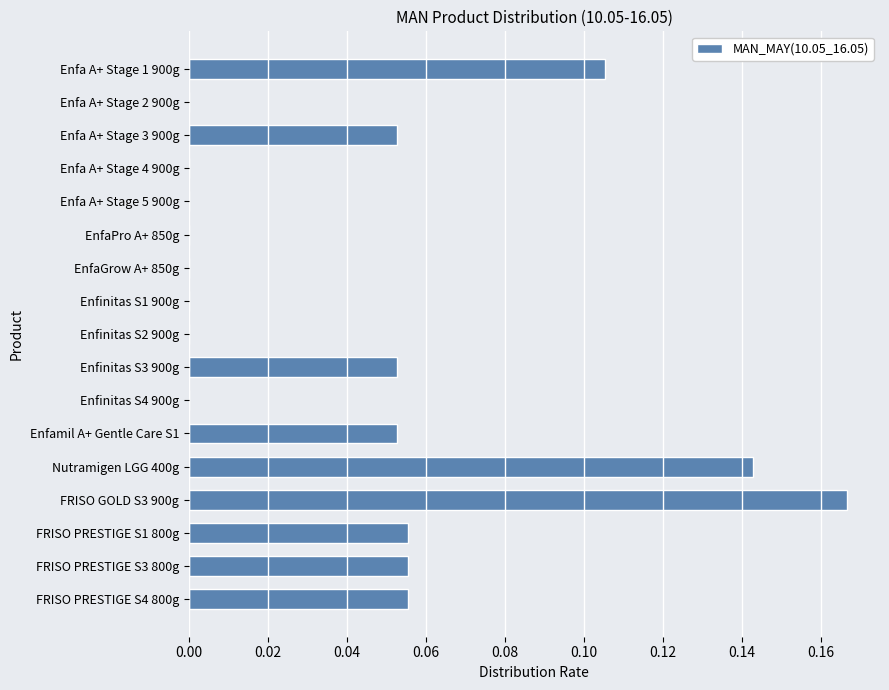

What is the change in value from EnfaPro A+ 850g to FRISO PRESTIGE S4 800g?

+0.1